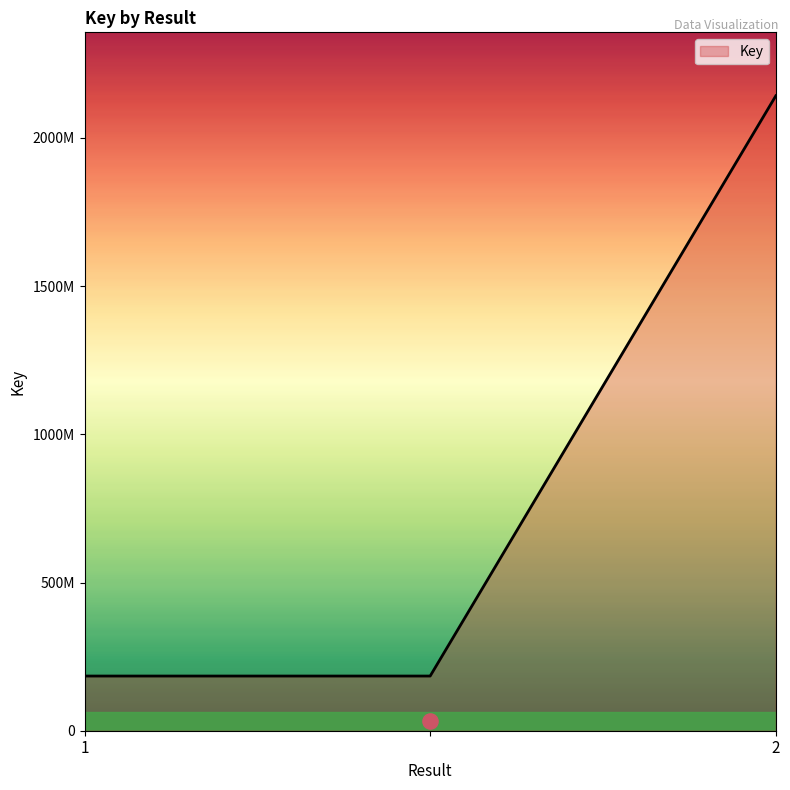

Approximately how many times larger is the value at  compared to 2?

0.1